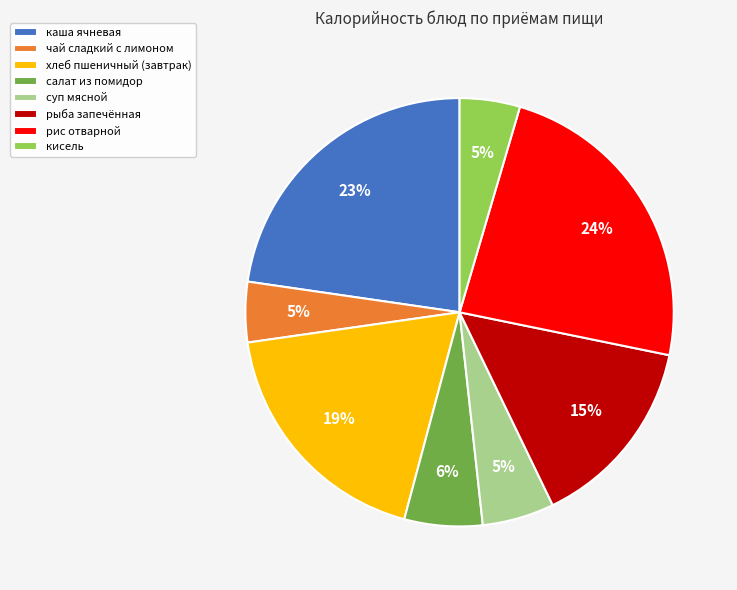

What is the largest slice in the pie chart?

рис отварной